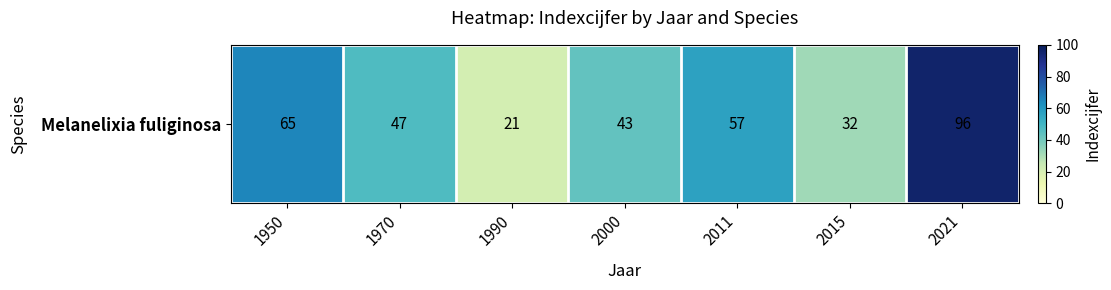

Count the number of values greater than 47.

3